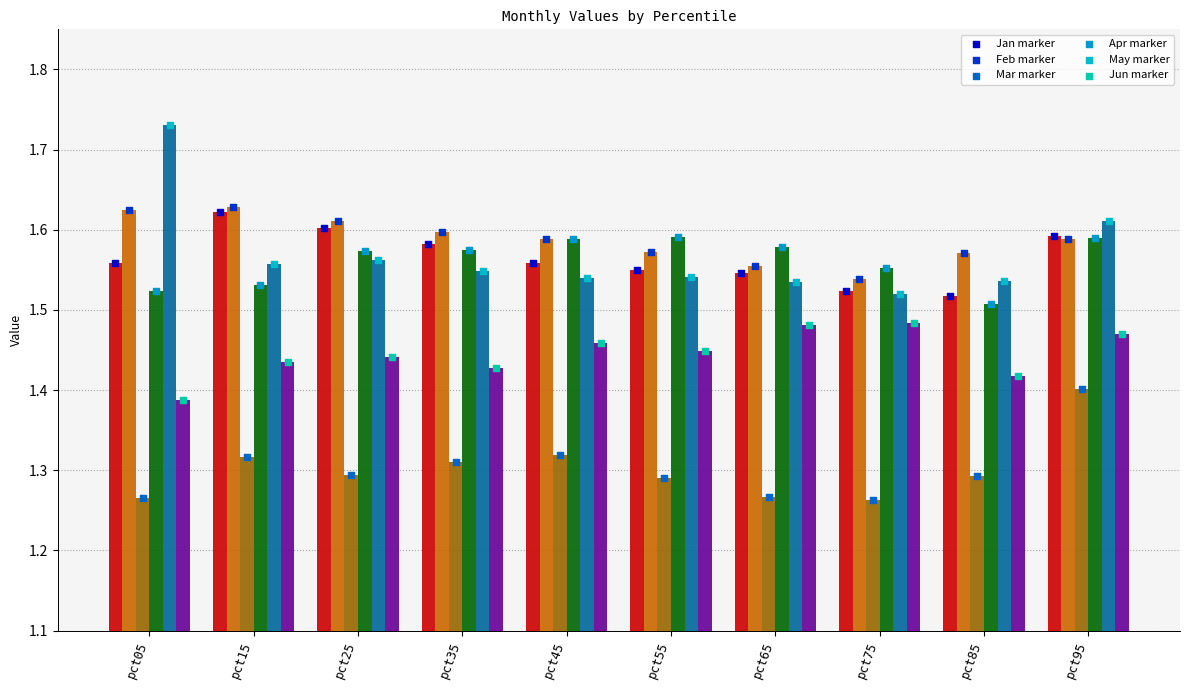

At how many categories does at least one series exceed 1?

10